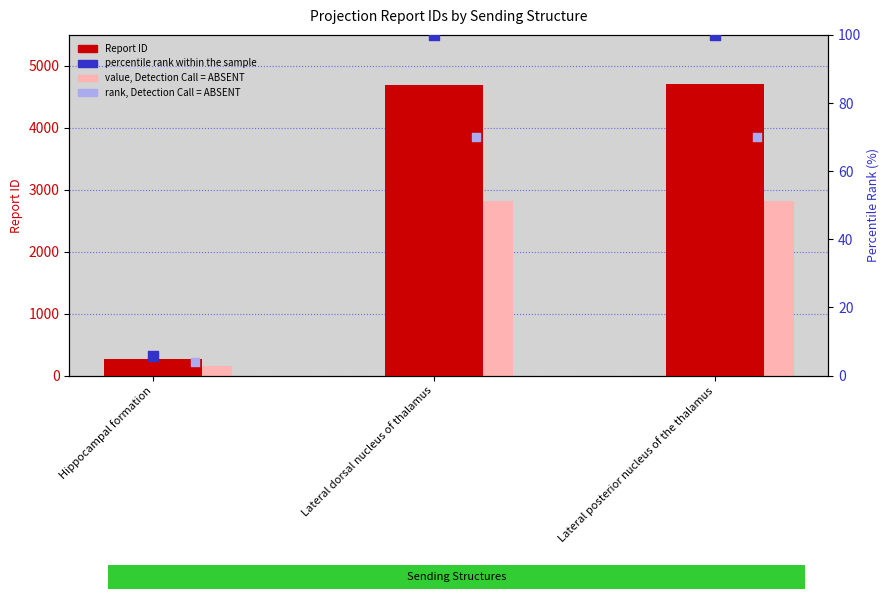

What are all the series names shown in the legend?

Report ID, value, Detection Call = ABSENT, percentile rank within the sample, rank, Detection Call = ABSENT